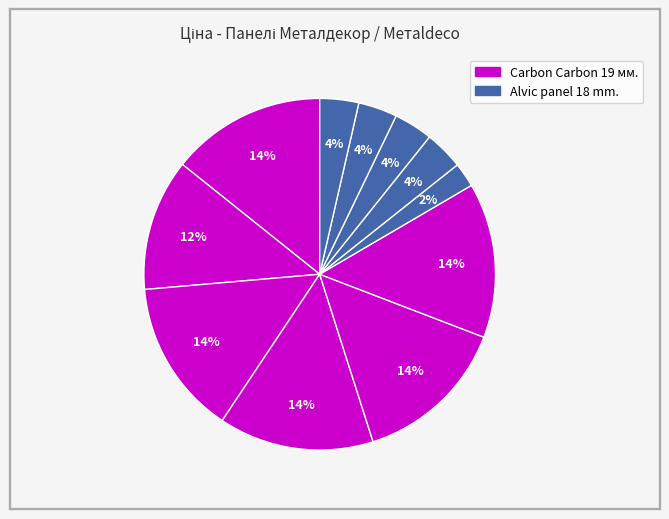

How many segments does this pie chart have?

11